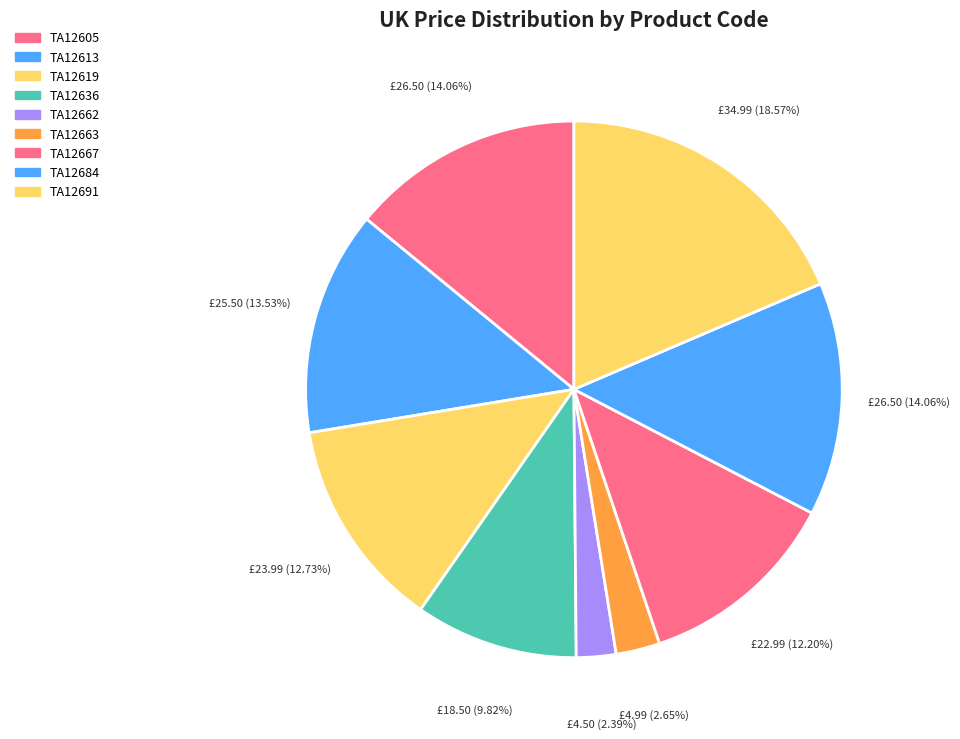

Combined, do TA12663 and TA12619 account for over 50%?

No